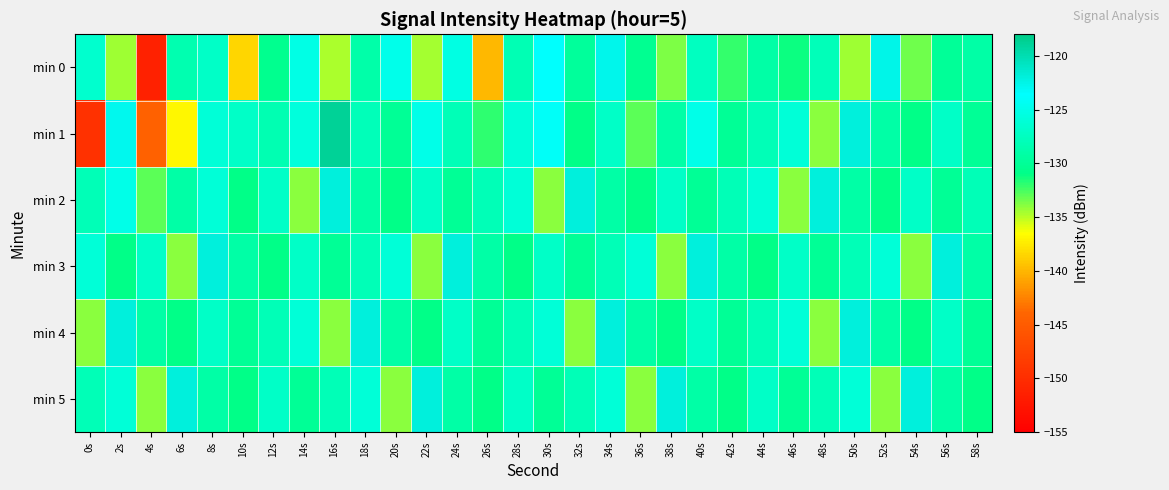

Which series has the largest total across all categories?

min 3